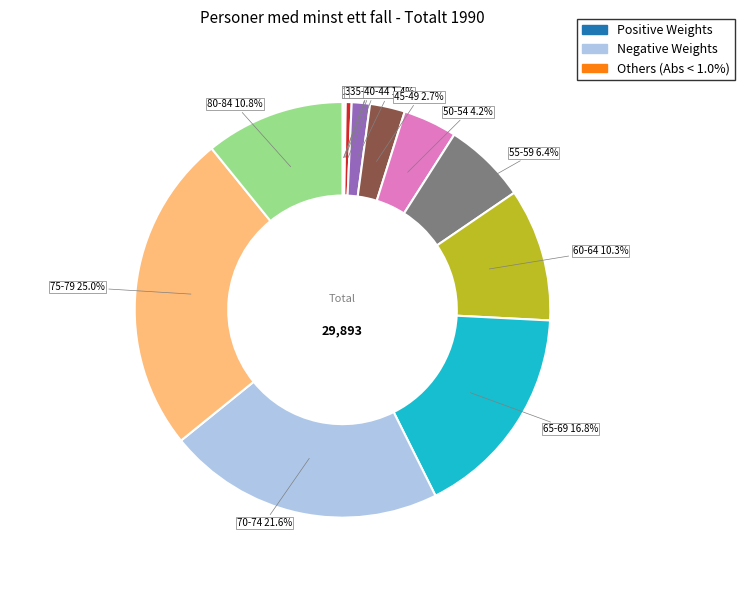

Does any single category account for the majority?

No